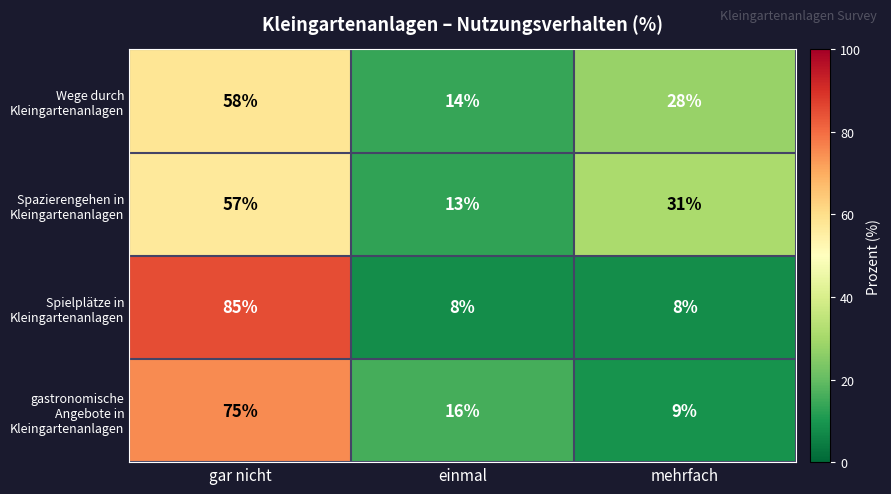

How many series are shown in this chart?

4